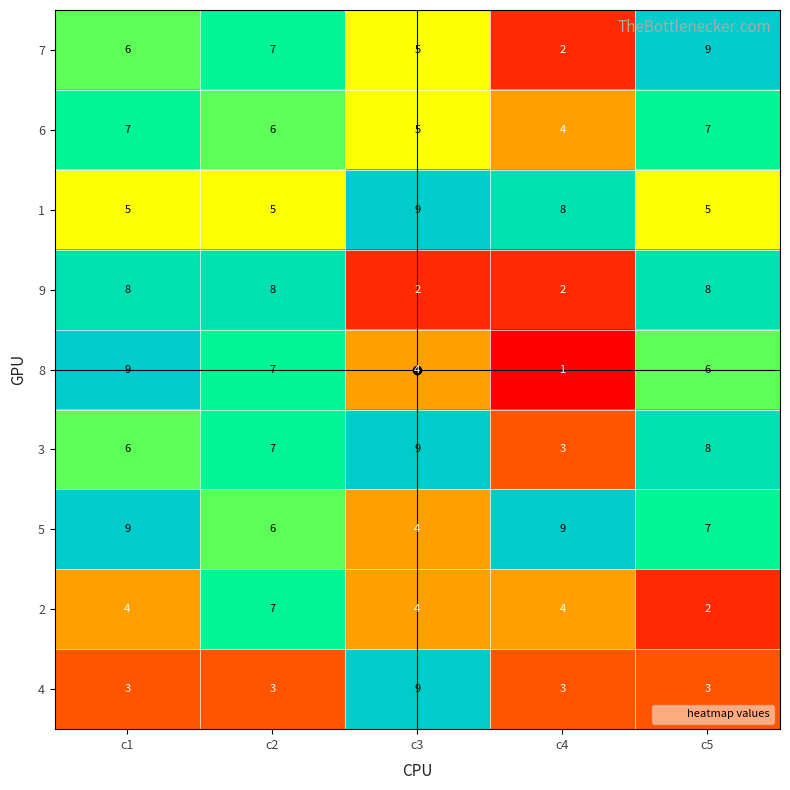

What is the greatest value displayed?

9